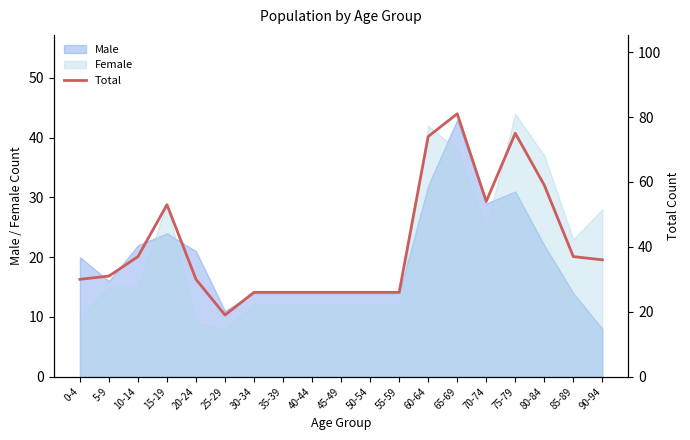

How many lines are shown in the chart?

1